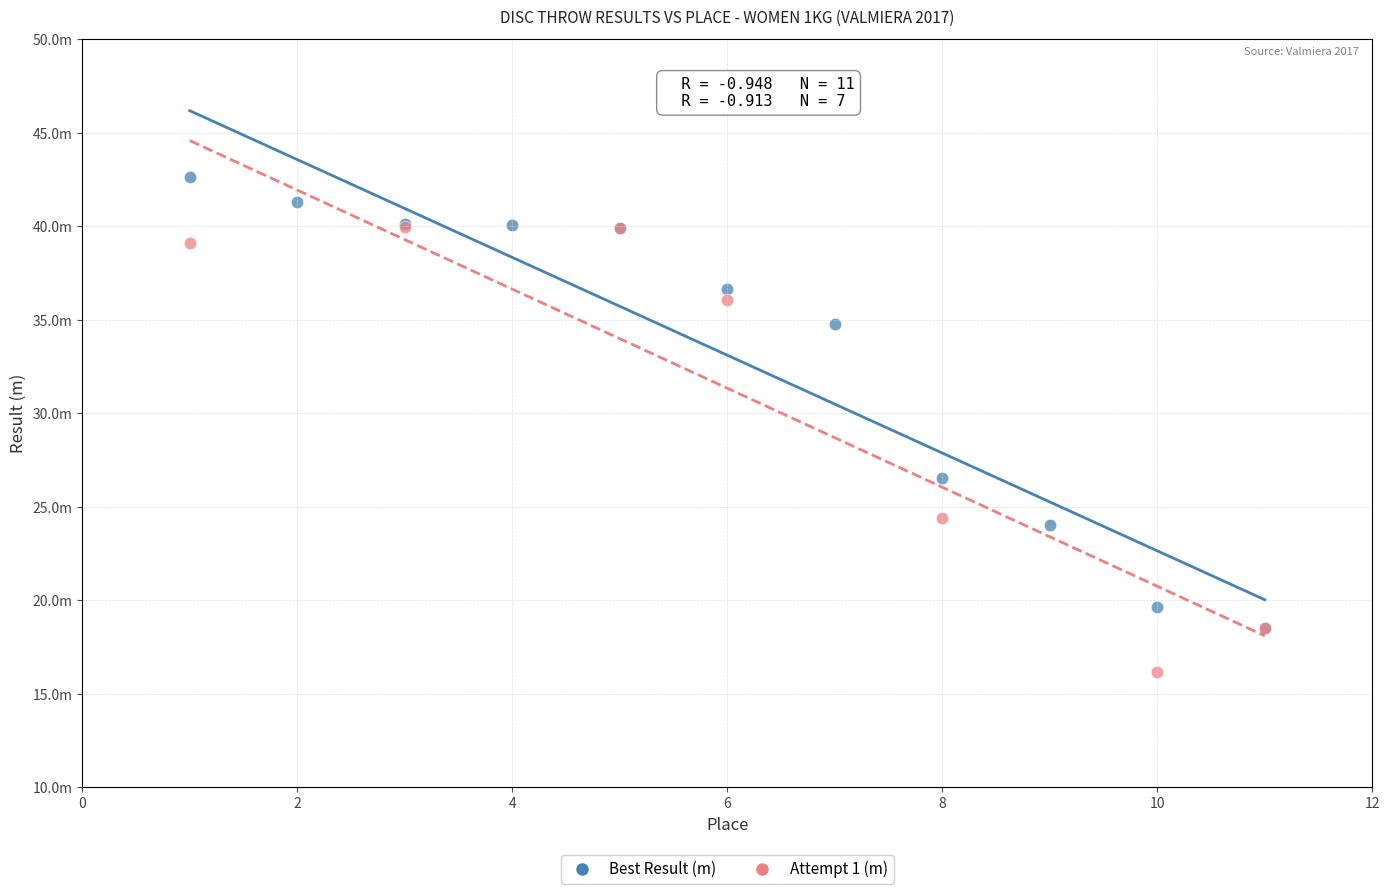

Which series contains the highest Y value?

Best Result (m)